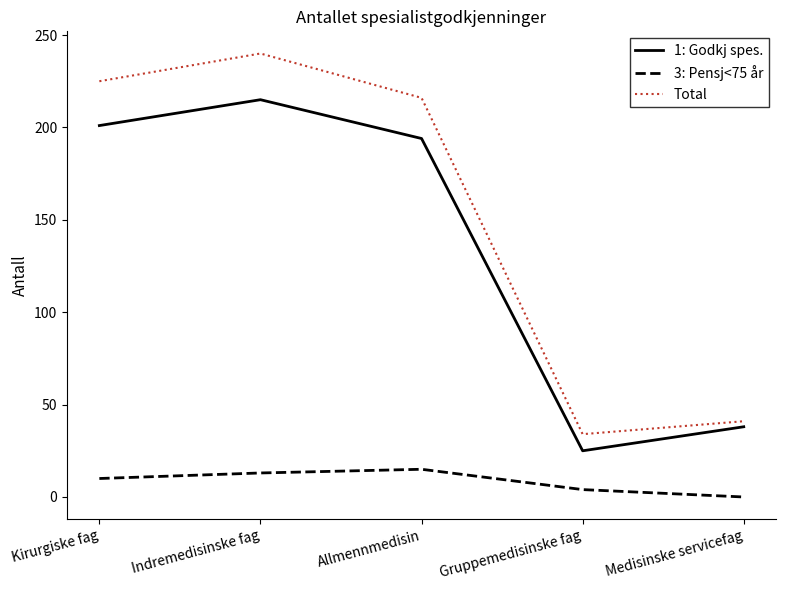

How many distinct data groups are displayed?

3